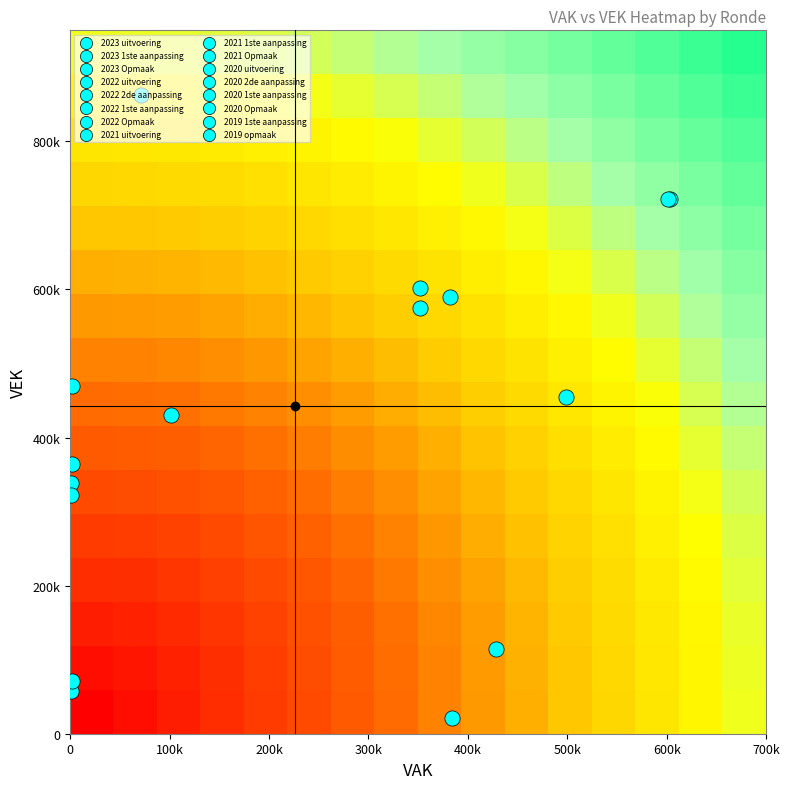

How many series are shown in this chart?

16